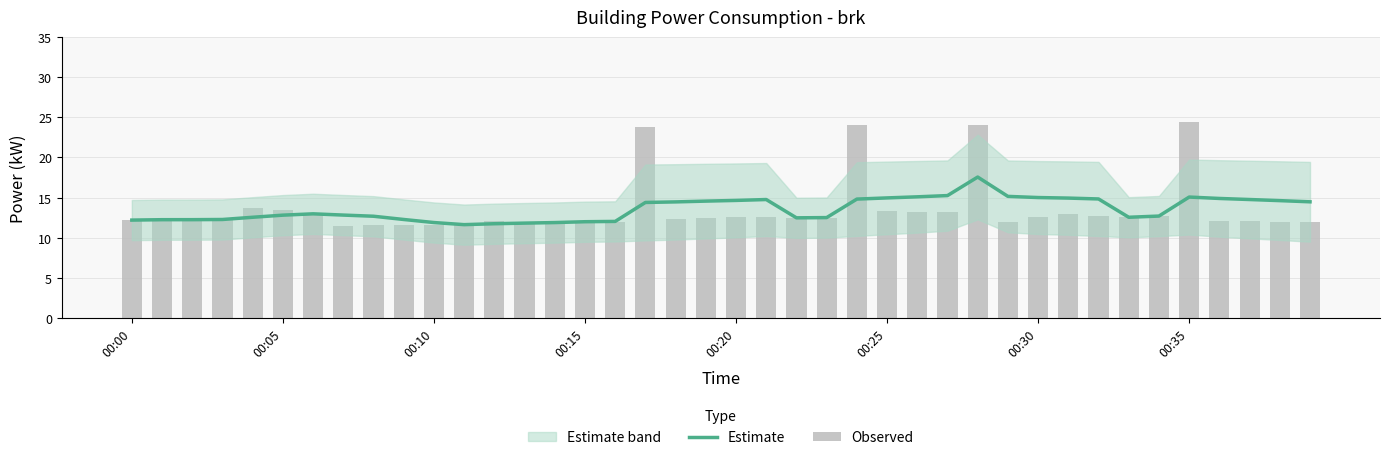

Which category has the highest value in the Observed series?

00:35